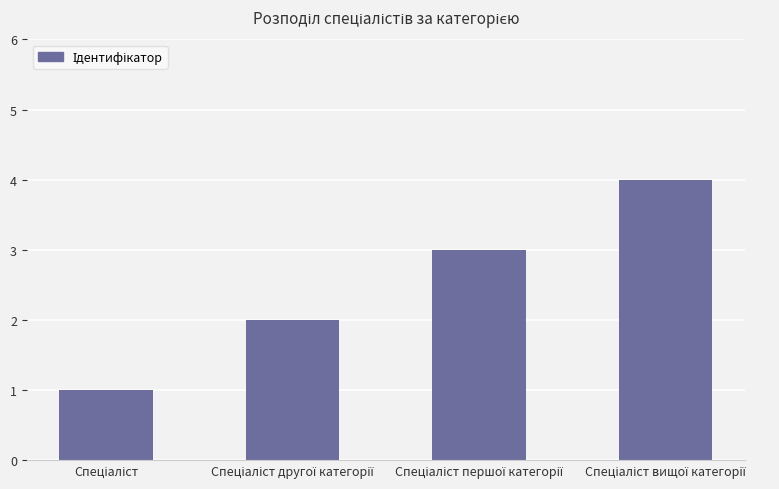

What is the sum of all values?

10